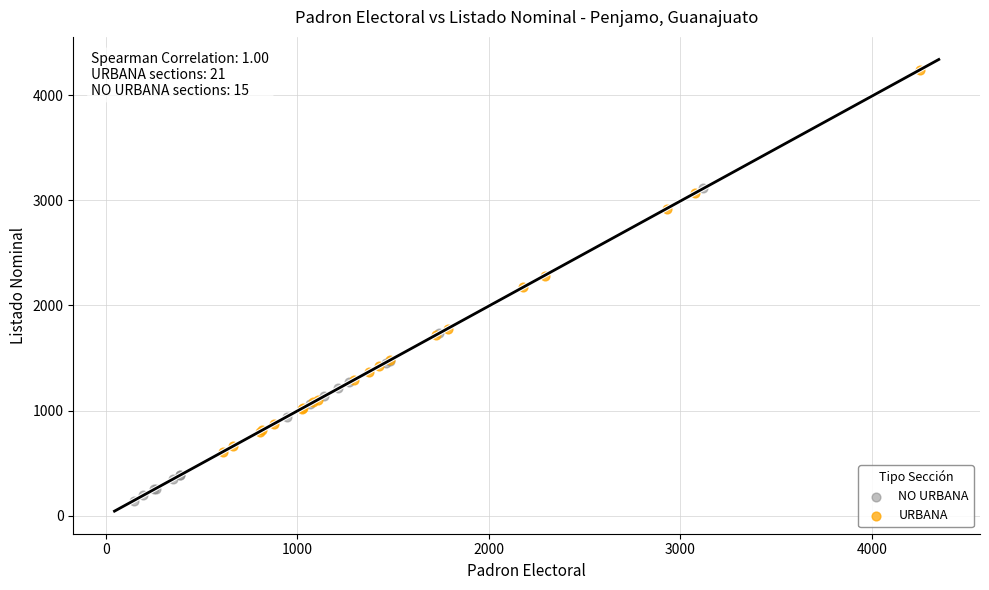

Which series has the widest spread of Y values?

URBANA